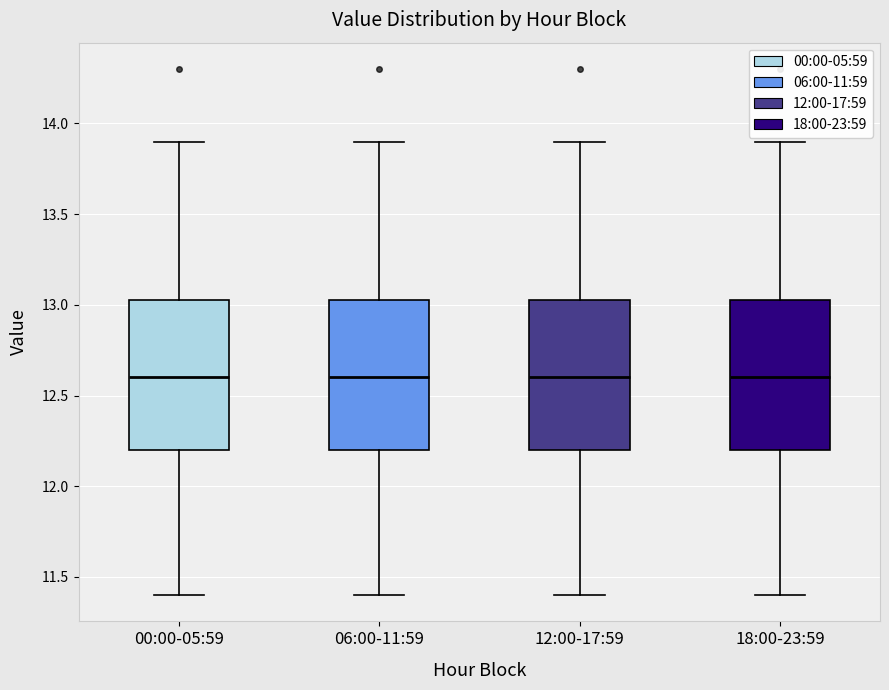

Where is the upper edge of the box for 06:00-11:59 on the y-axis? The values are not printed on the chart, so give them approximately, as read against the axis.

13.05